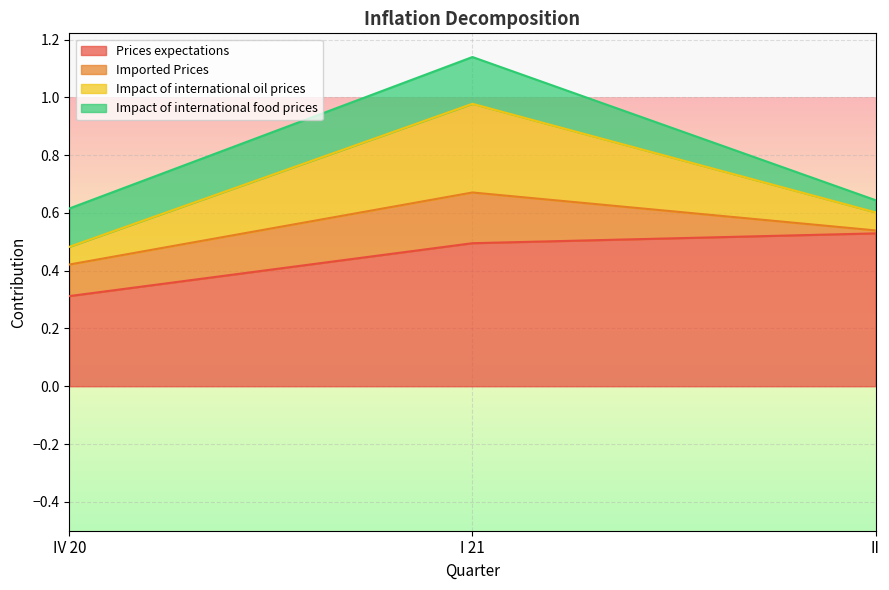

Between IV 20 and II, which is larger?

II